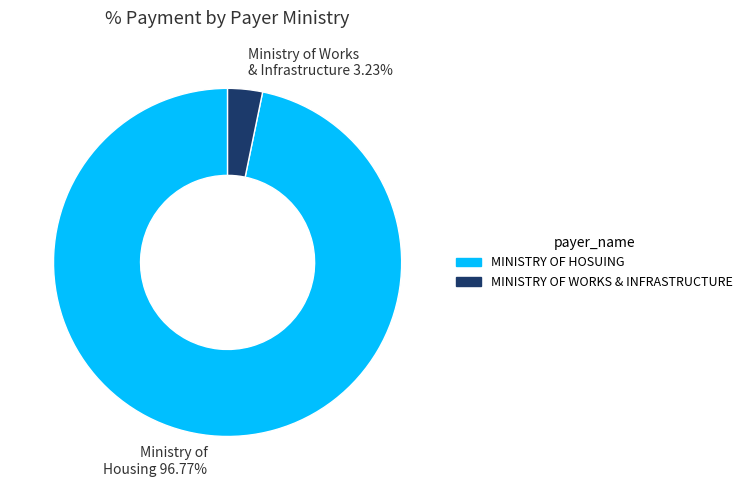

Which category has the smallest portion of the pie?

Ministry of Works & Infrastructure 3.23%